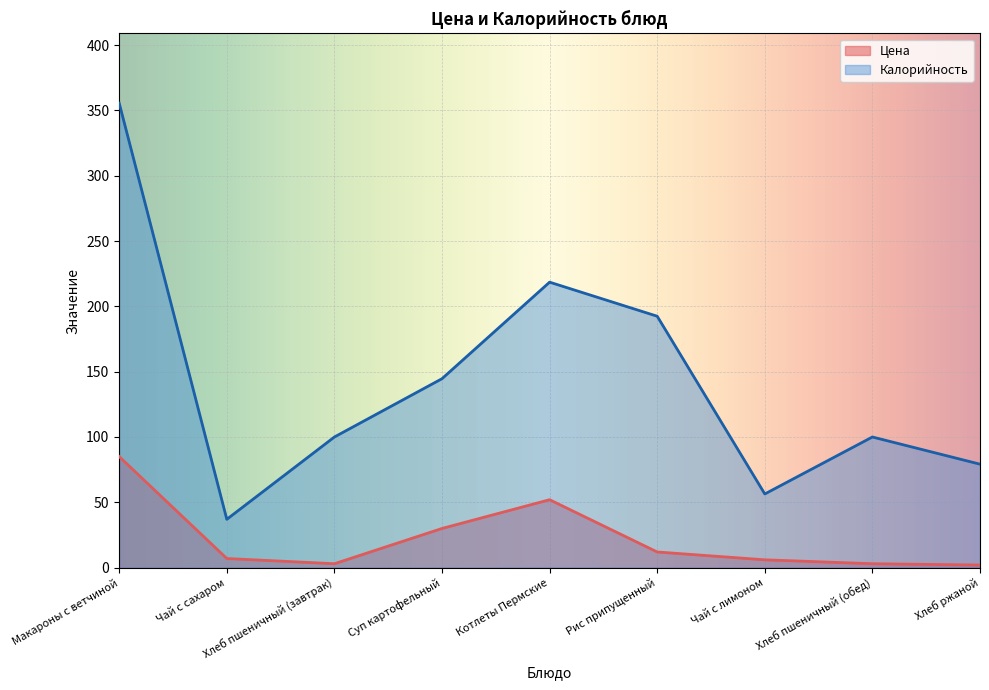

At which category does the chart reach its minimum across all series?

Хлеб ржаной